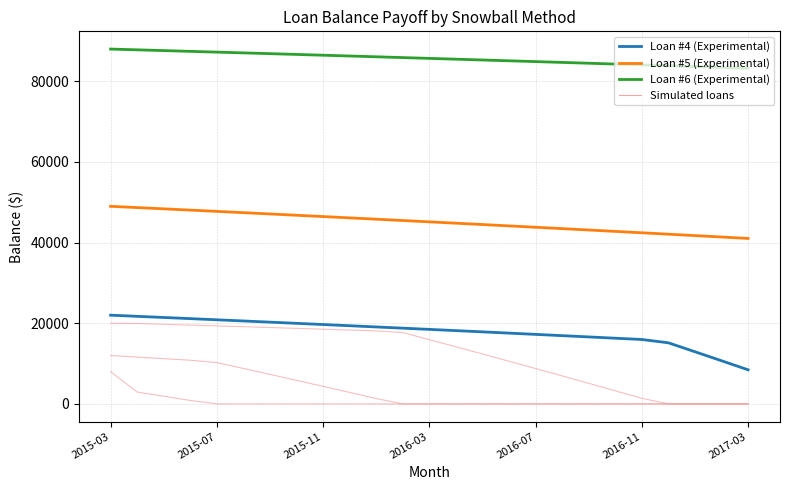

The value of Loan #5 (Experimental) at 2015-11 is 31555.6. True or false?

False